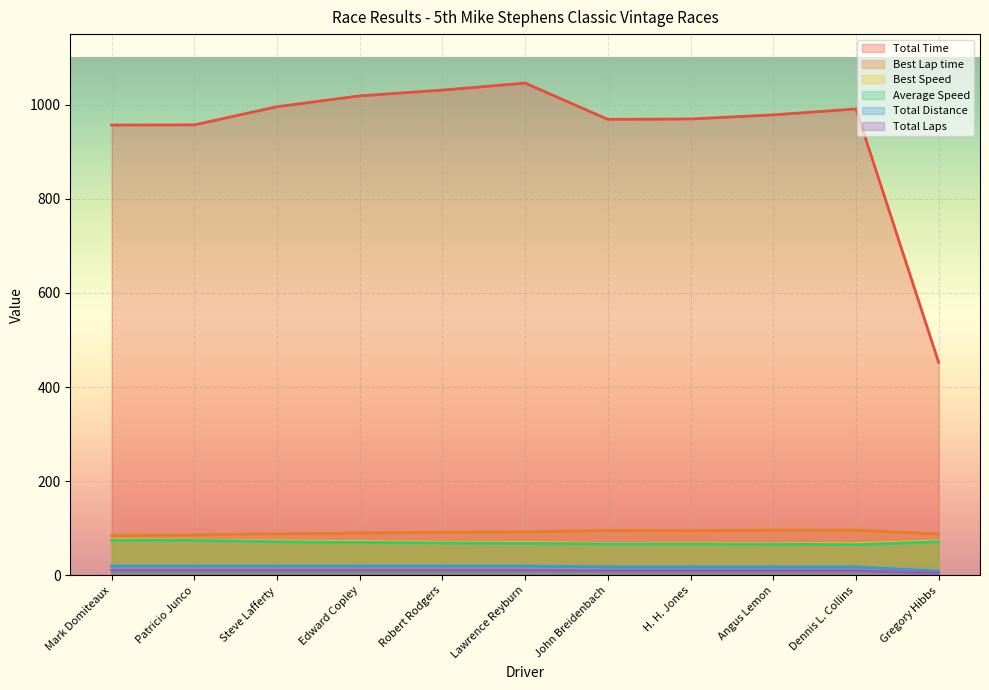

Is it true that Total Laps equals 16.2 at Angus Lemon?

False